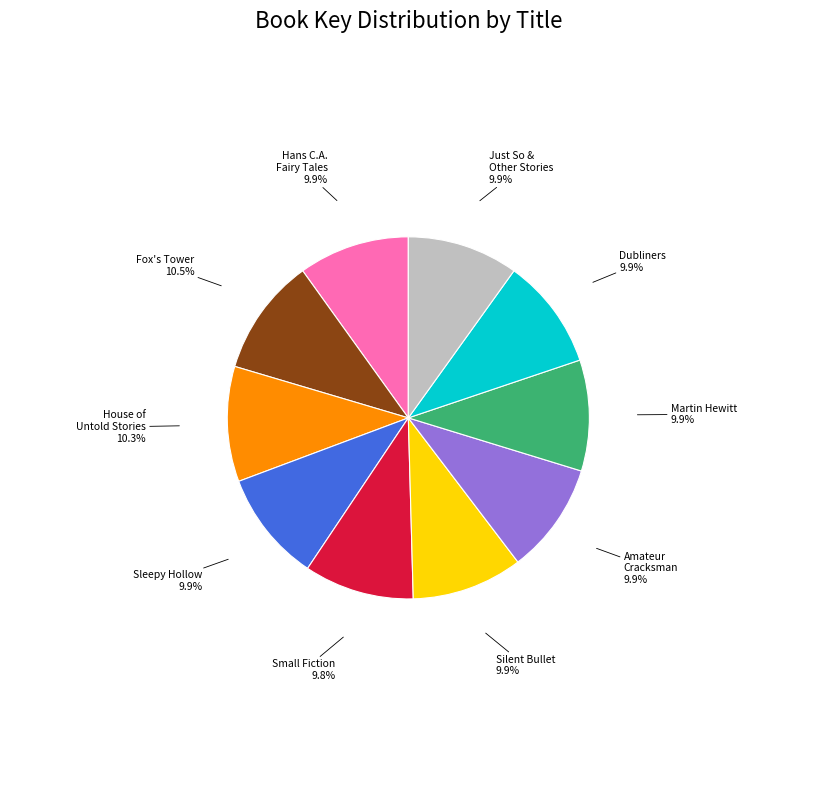

Count the number of slices in the pie.

10